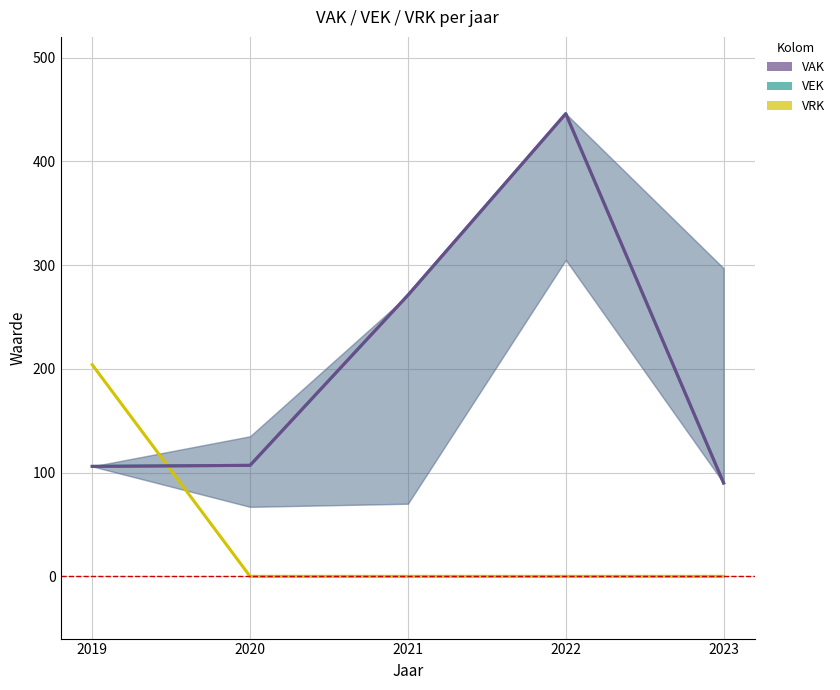

Count the number of data series in this chart.

3